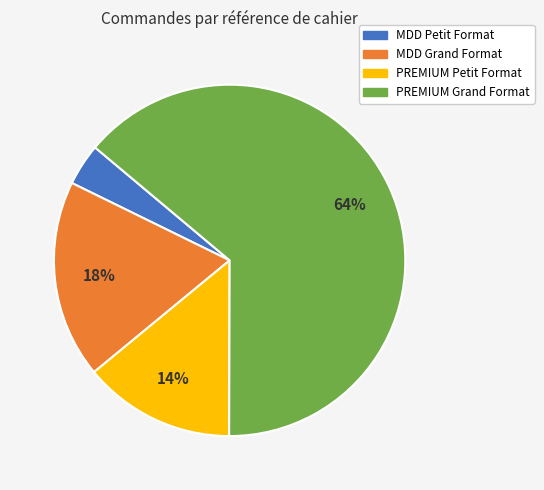

To the nearest percent, what is the difference between the largest and smallest slice percentages?

60%